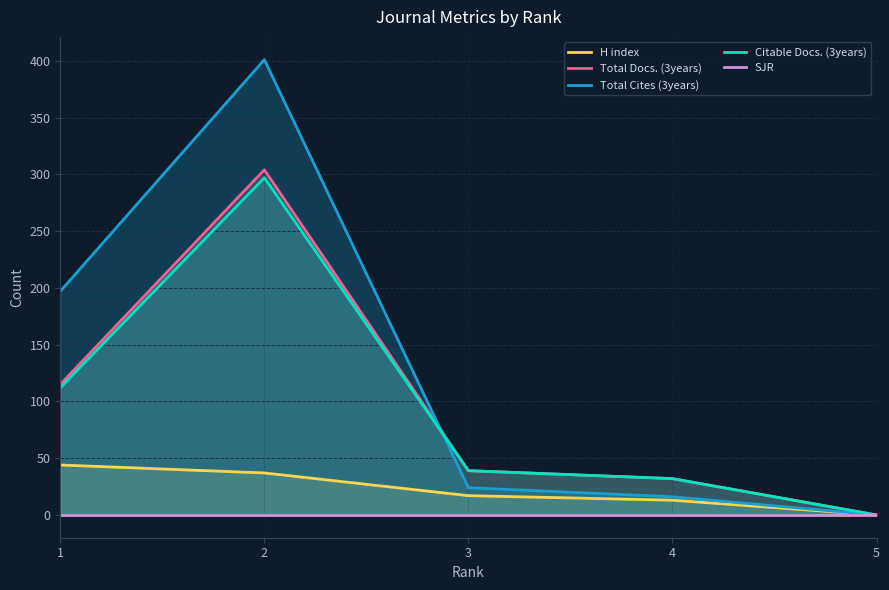

True or false: H index and Total Cites (3years) cross at least once.

False